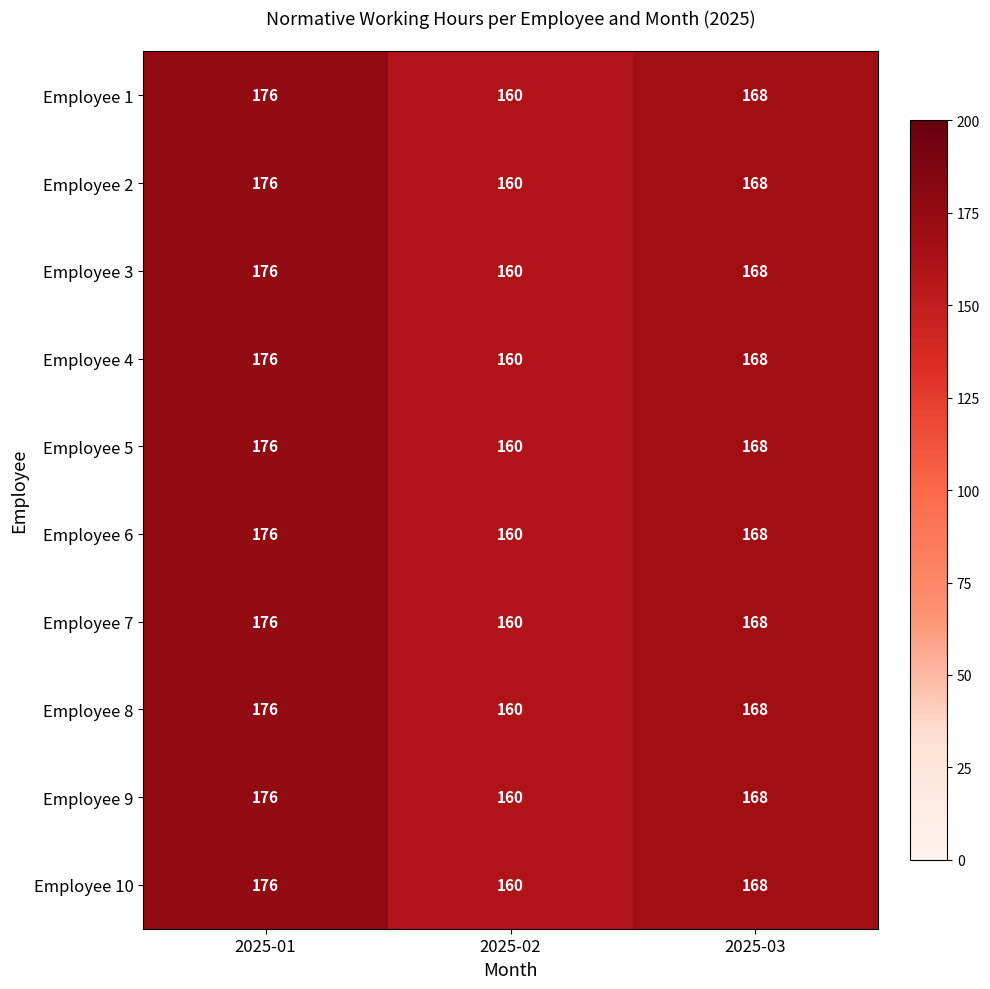

Is it true that Employee 8 equals 160 at 2025-02?

True